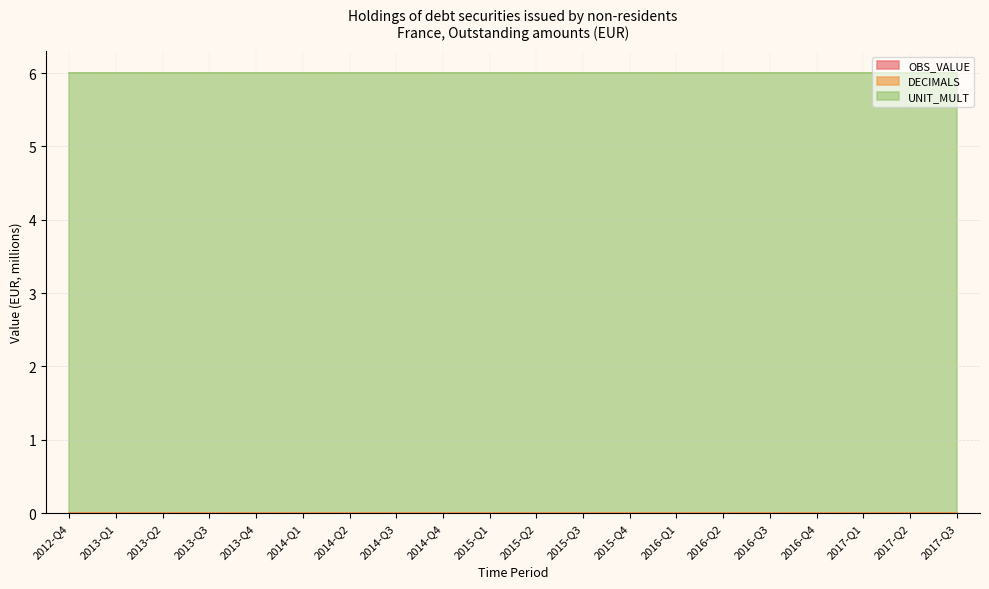

At how many categories does at least one series exceed 2?

20